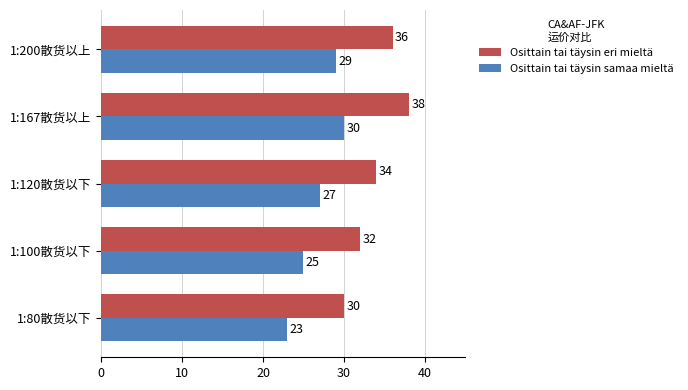

Which series has the widest spread of values?

Osittain tai täysin eri mieltä